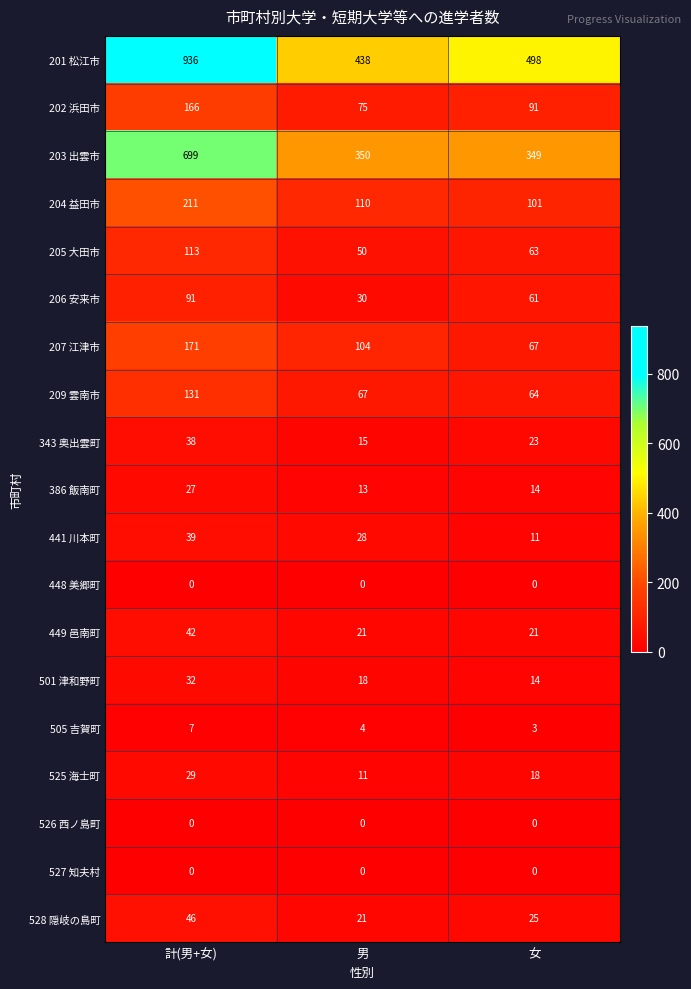

Which series changed the most between 計(男+女) and 女?

201 松江市